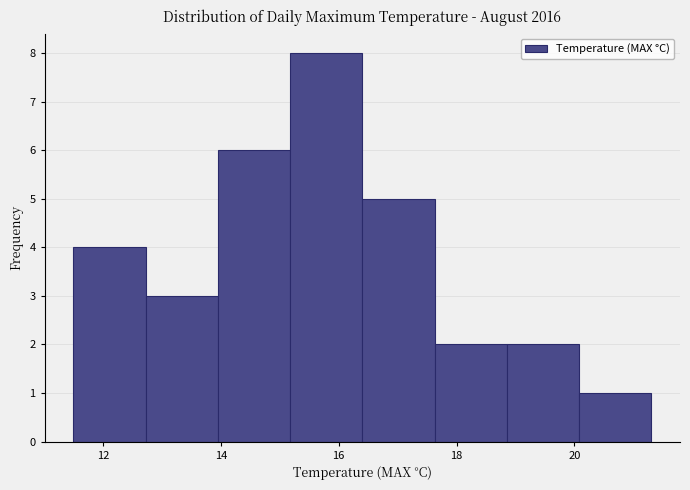

How tall is the bar that spans 12.8 to 14.0 on the x-axis? Neither the bar edges nor the heights are printed on the chart, so give them approximately, as read against the axes.

3